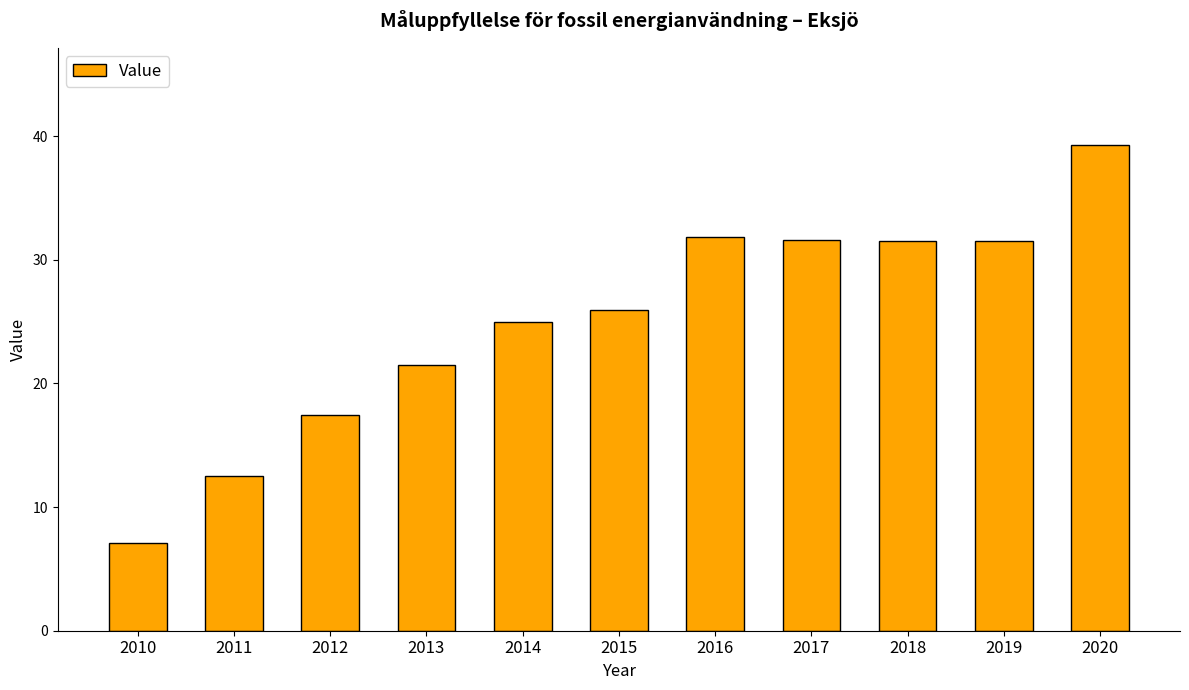

What is the ratio of the value at 2011 to the value at 2020?

0.3